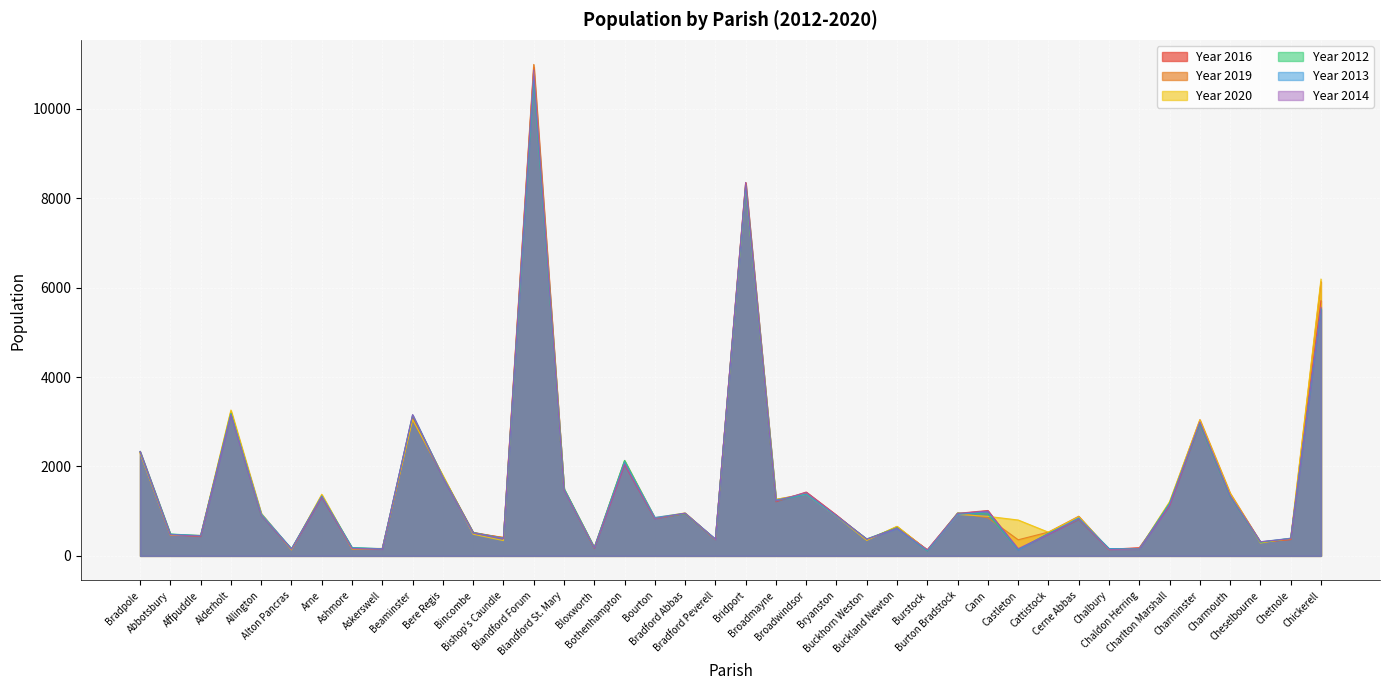

True or false: Year 2014 has a value of 1227 at Broadmayne.

True